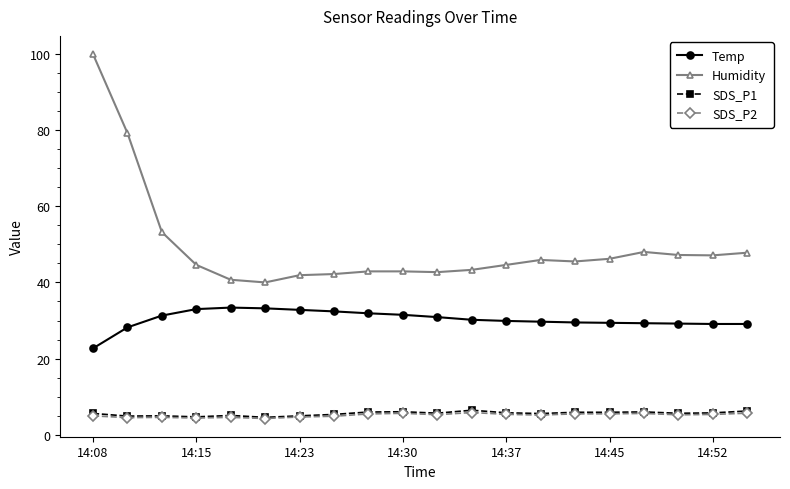

What is the value of the Temp point at the 12th from the left?

30.2